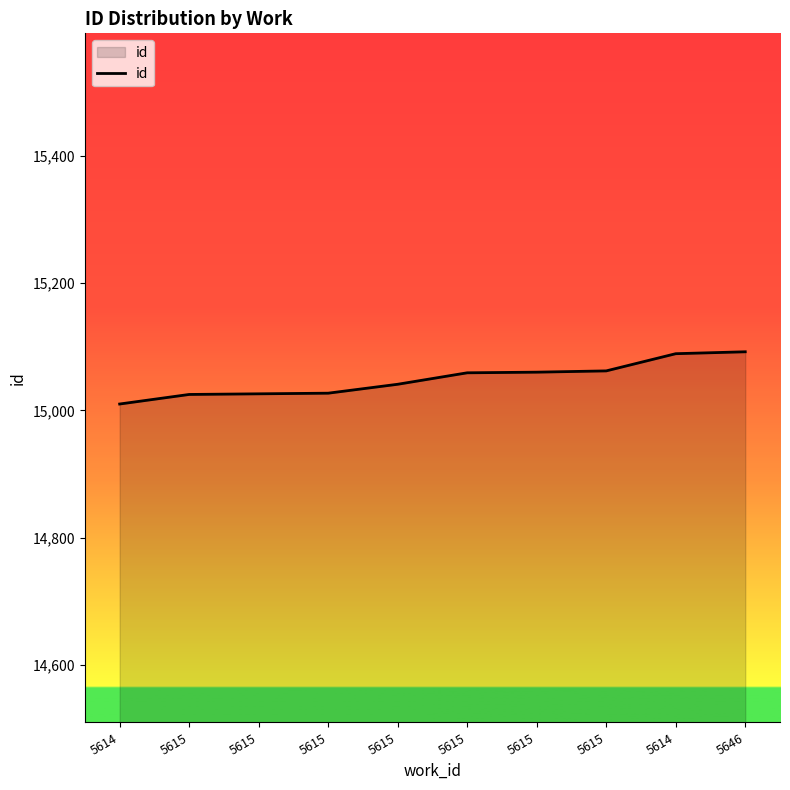

Does the chart display data point markers on the line(s)?

No